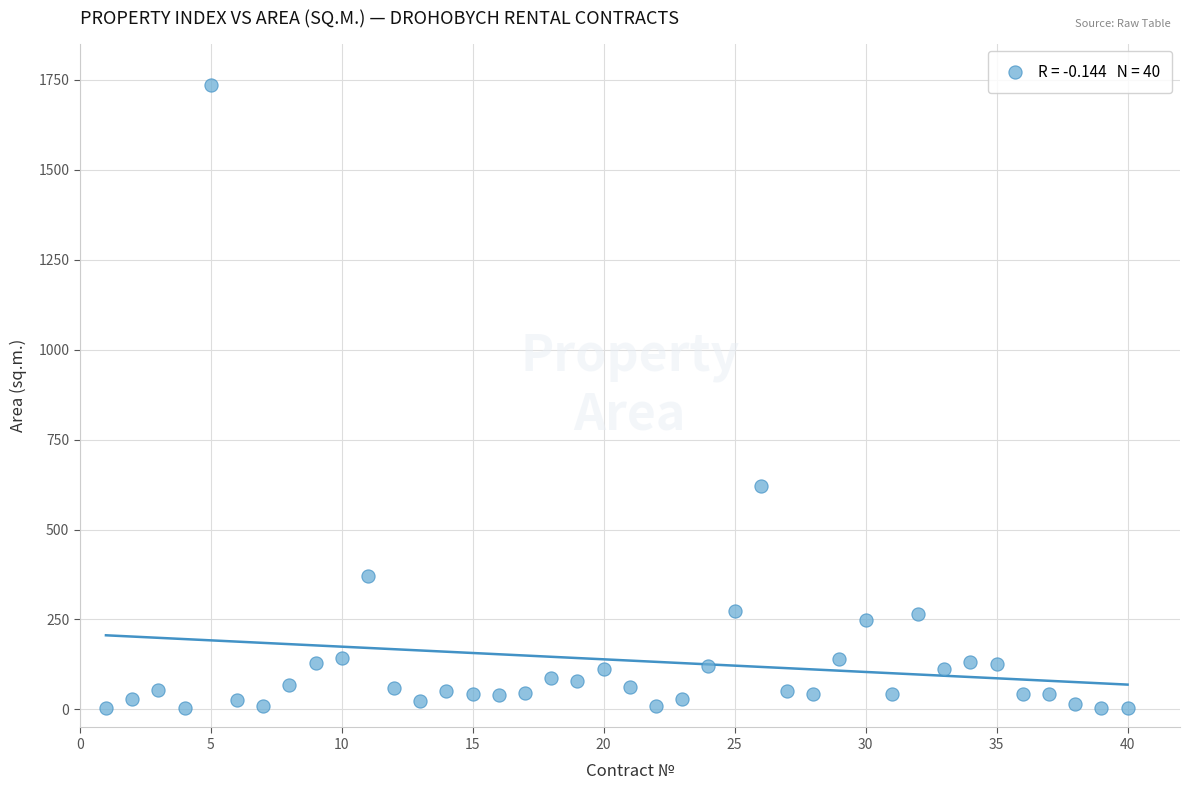

What is the range of X values (max minus min)?

39.0